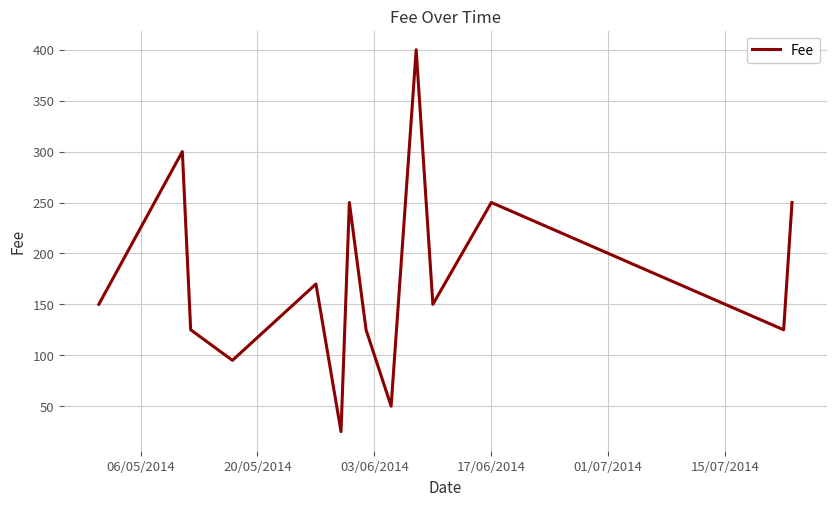

What is the maximum value shown in the chart?

400